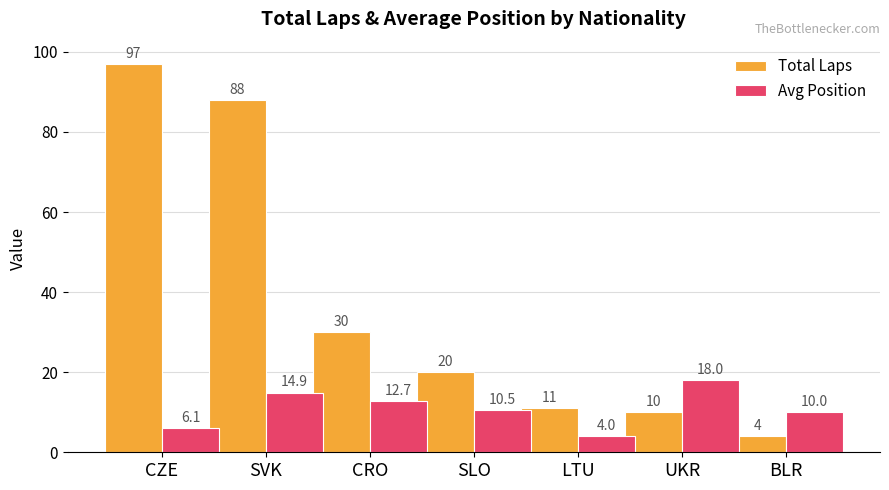

How many bars are there in each group?

2